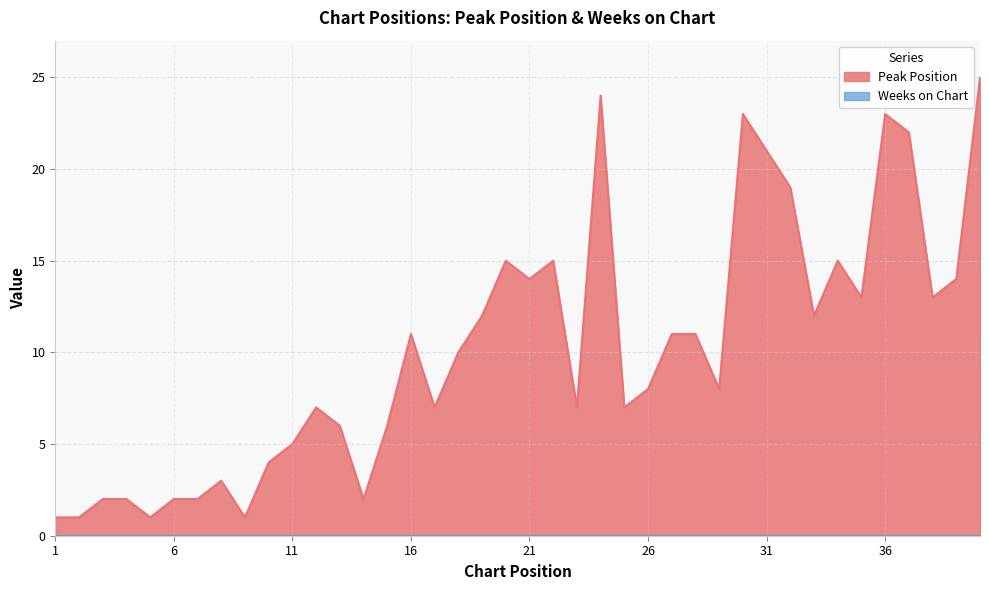

Between 33 and 14, which is larger?

33